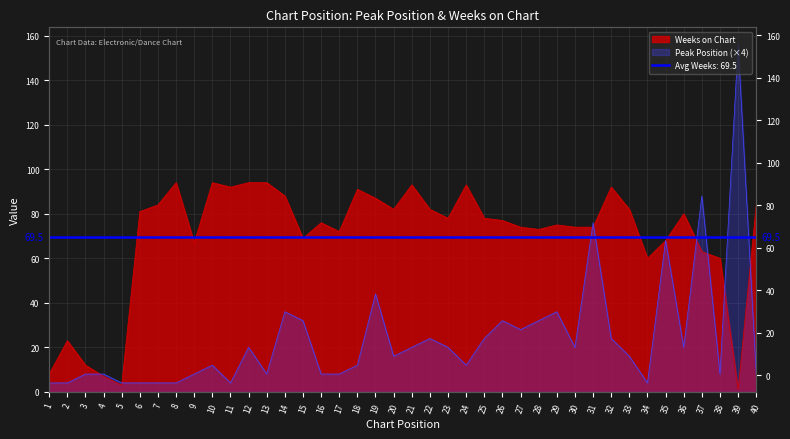

What is the difference between the maximum and minimum values in the Peak Position series?

152